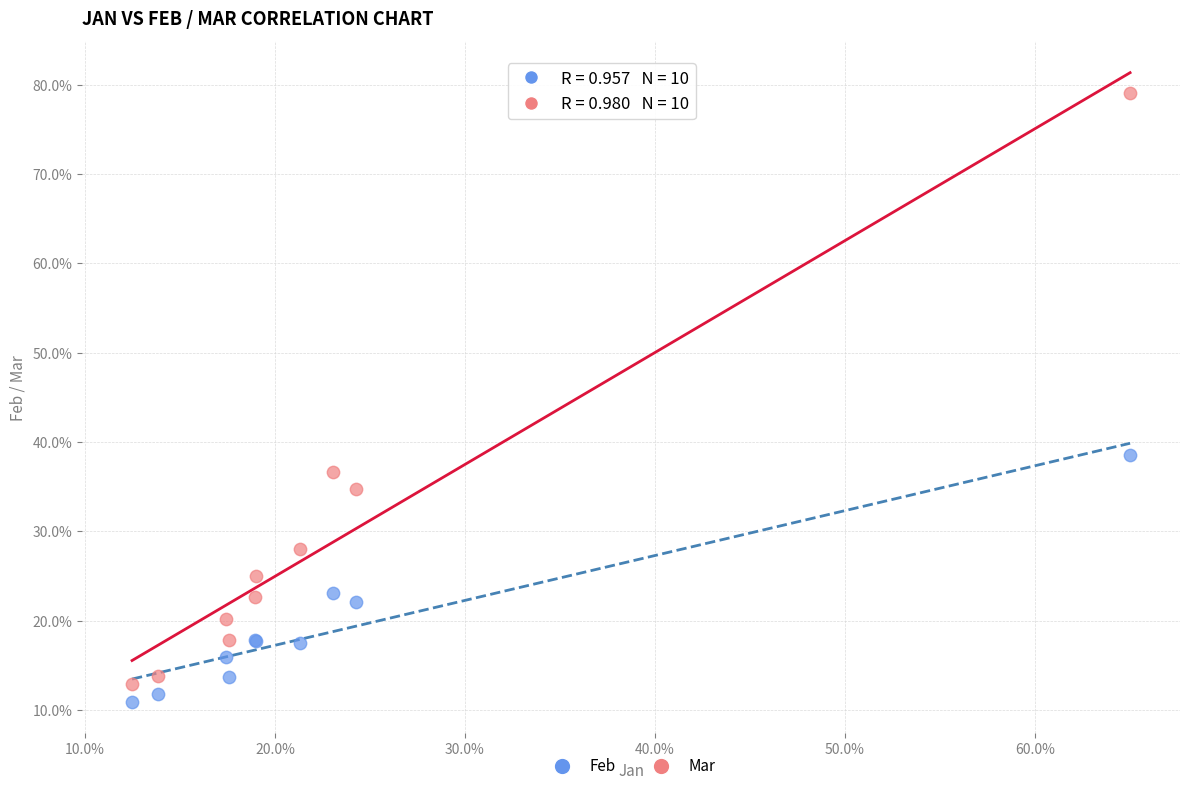

What are all the series names shown in the legend?

Feb, Mar